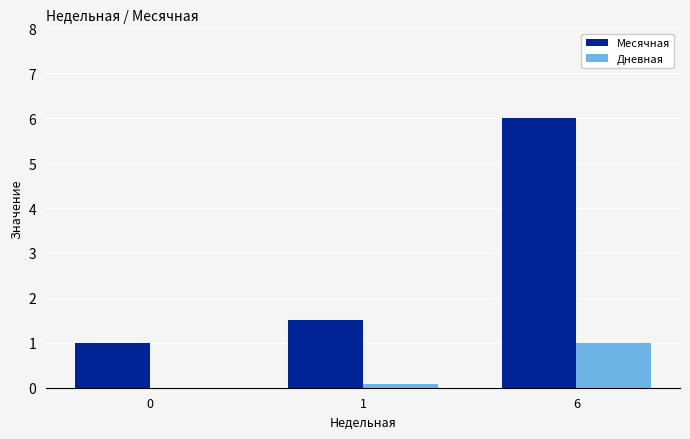

Is it true that Месячная equals 1.0 at 0?

True